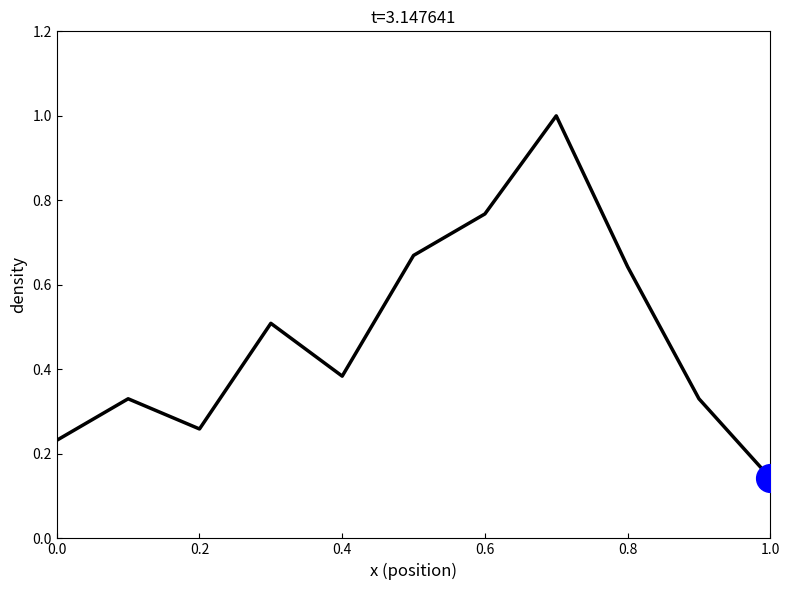

What is the difference between the maximum and minimum values?

0.9